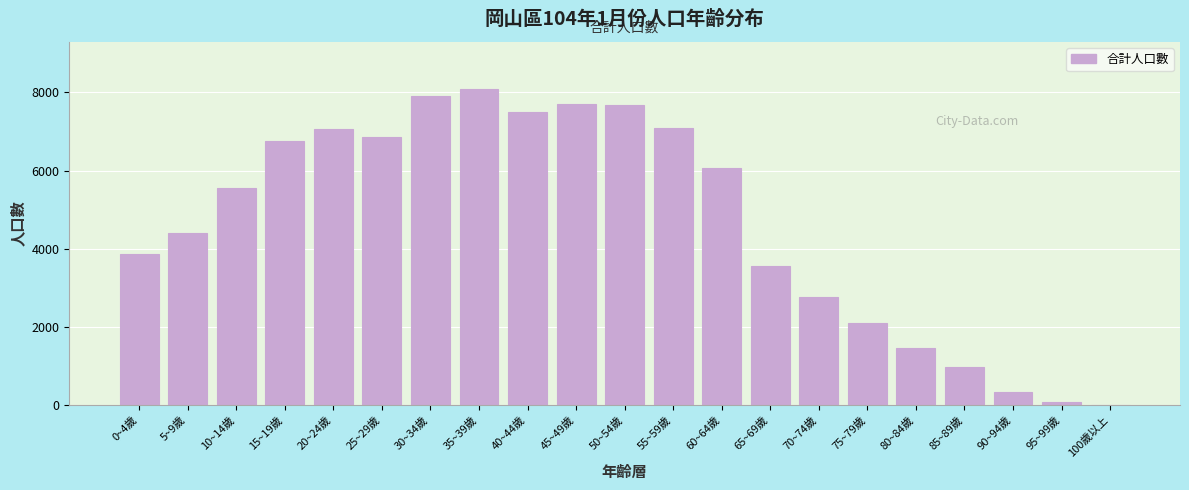

Is it true that the value at 45~49歲 is 7706?

True